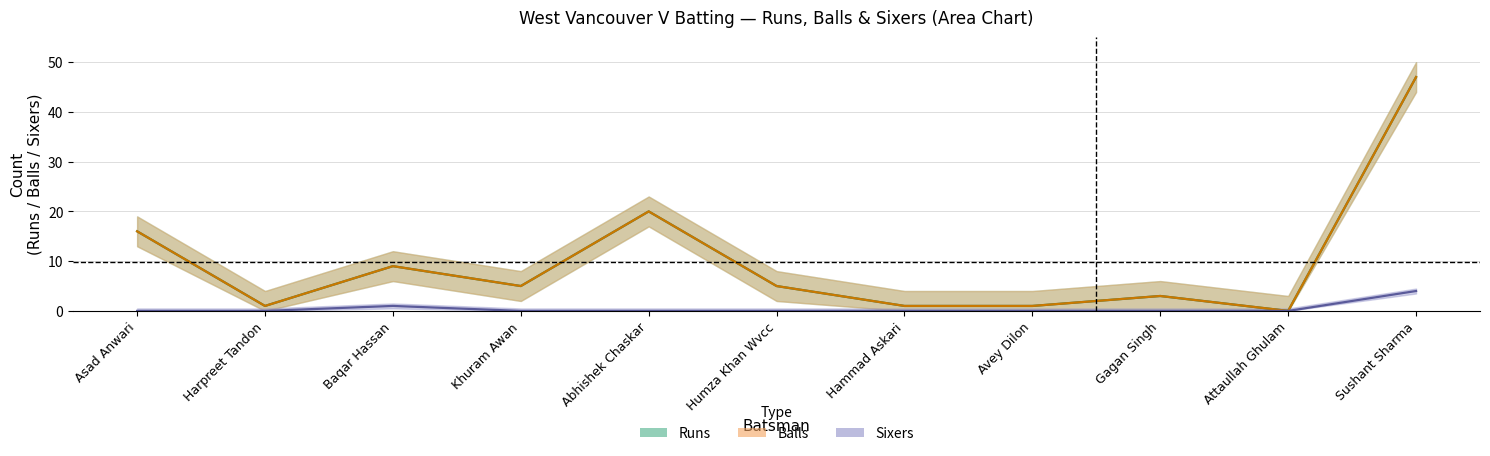

The Sixers series shows 0 at Abhishek Chaskar. True or false?

True